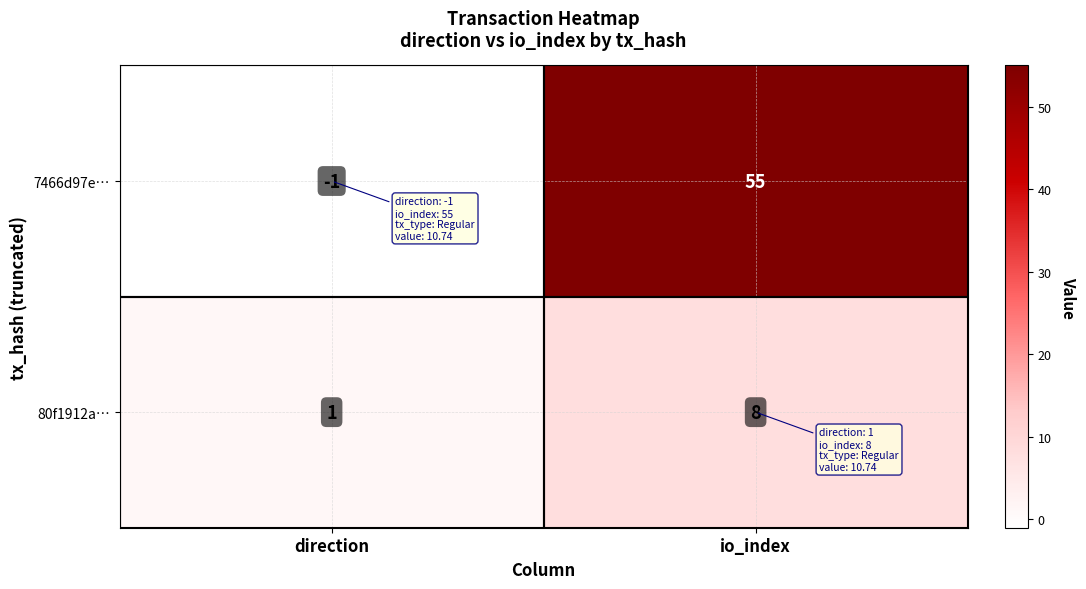

List the series in order of their overall mean, lowest first.

80f1912a…, 7466d97e…